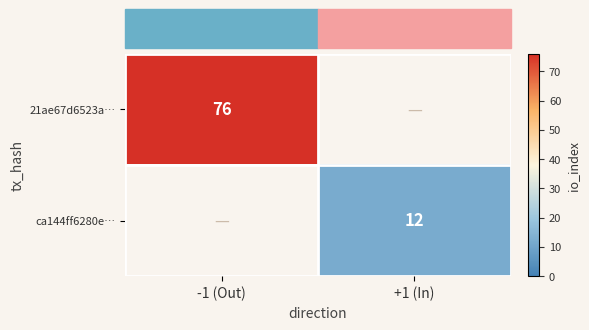

The 21ae67d6523a… series shows 76 at -1 (Out). True or false?

True